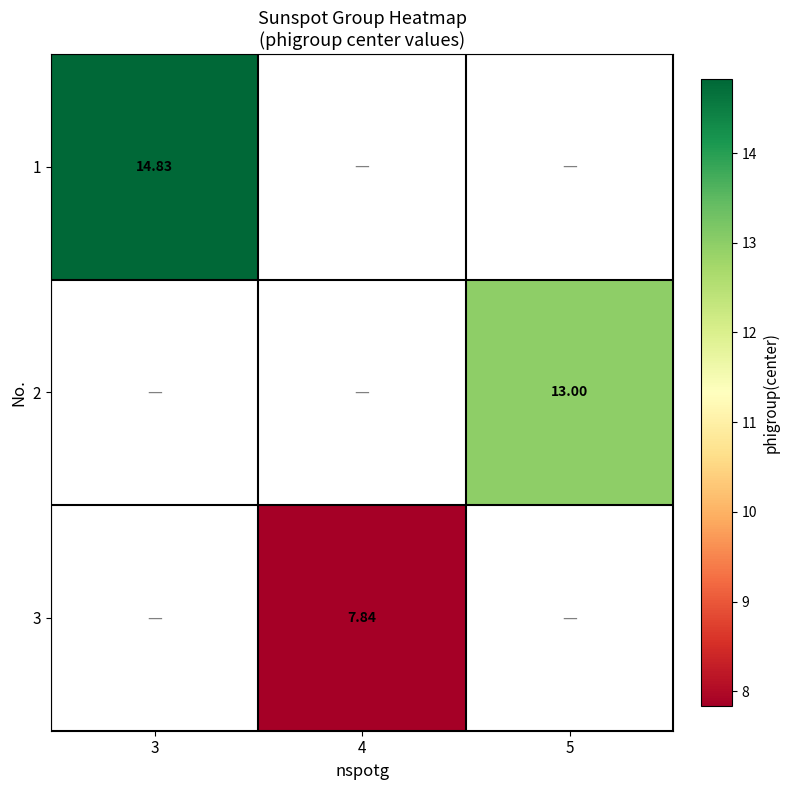

Which category has the lowest value across all series?

4